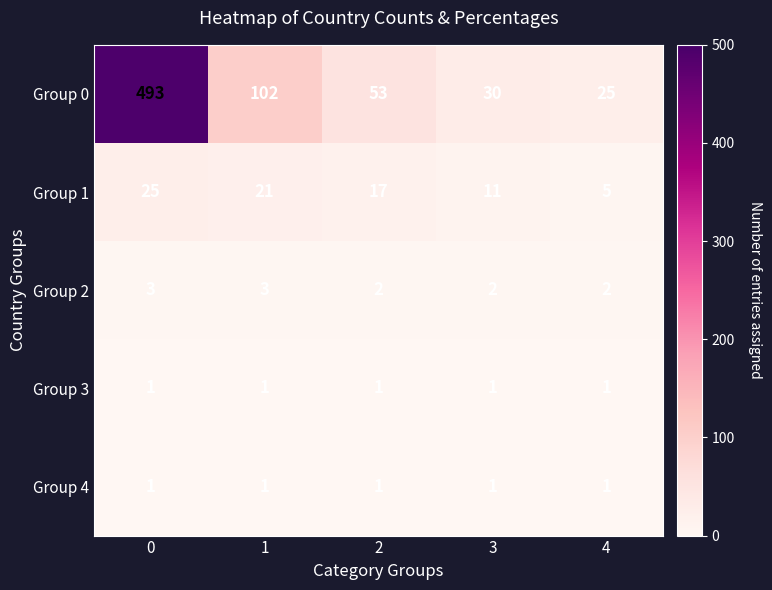

What is the difference between the highest and lowest values at 0?

492